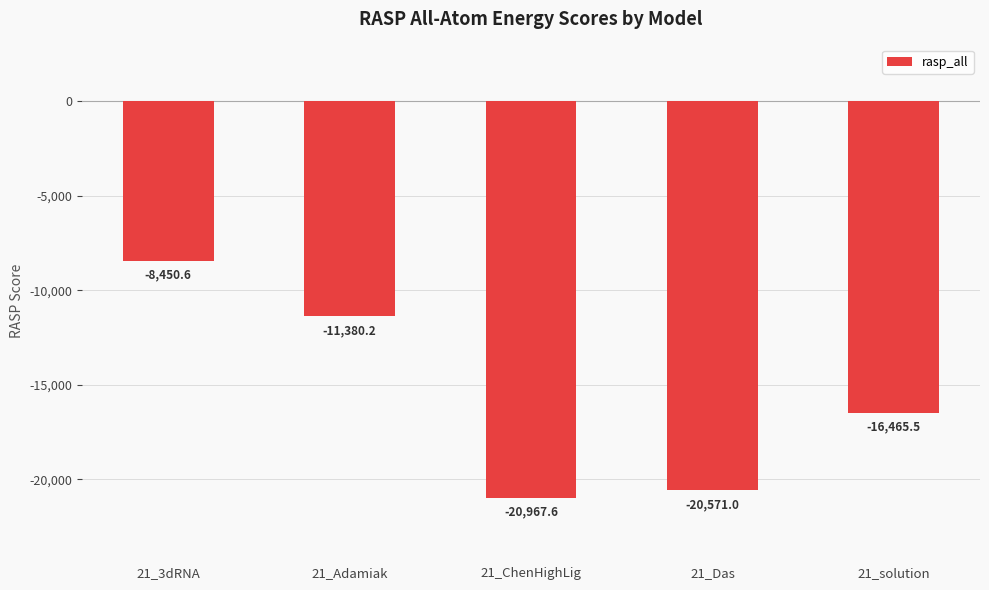

Rank the categories by value from lowest to highest.

21_ChenHighLig, 21_Das, 21_solution, 21_Adamiak, 21_3dRNA